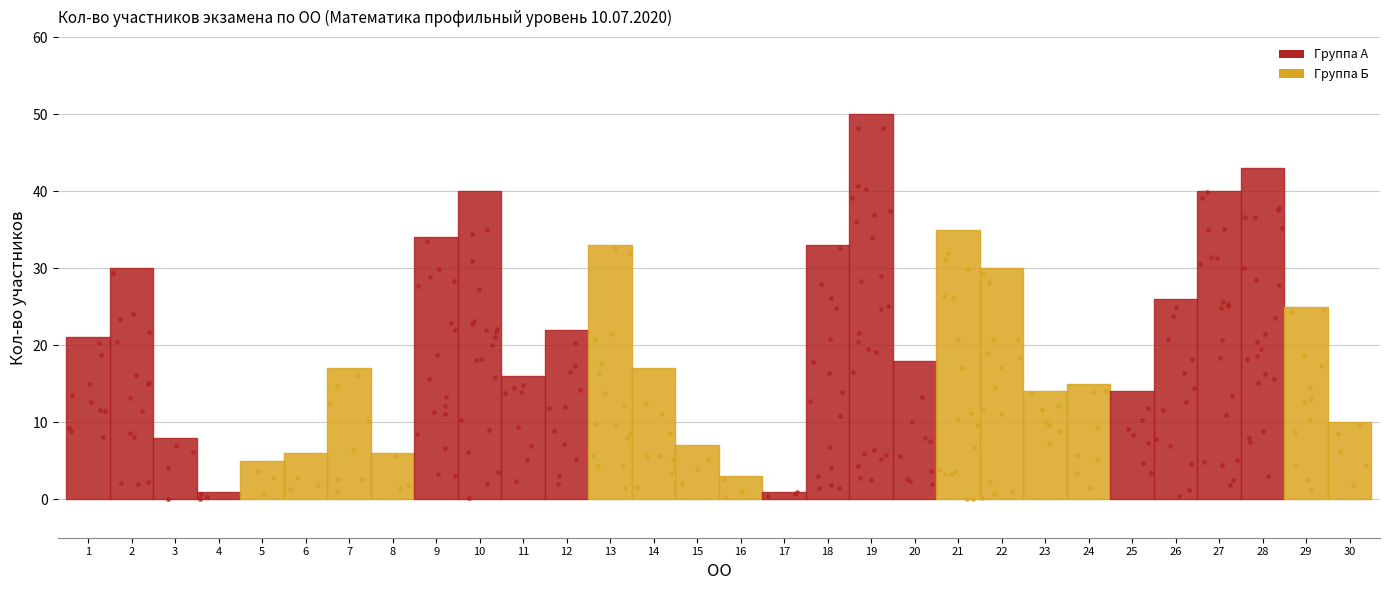

What is the ratio of the value at МБОУ Одинцовская СОШ №1 to the value at МБОУ Одинцовская гимназия №7?

1.2